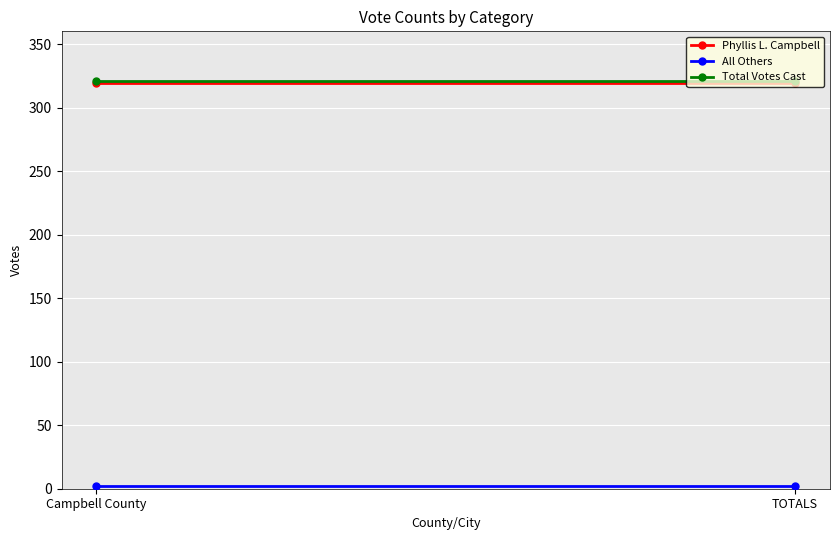

Reading left to right, list all the values displayed in this chart.

Phyllis L. Campbell: 319	319
All Others: 2	2
Total Votes Cast: 321	321